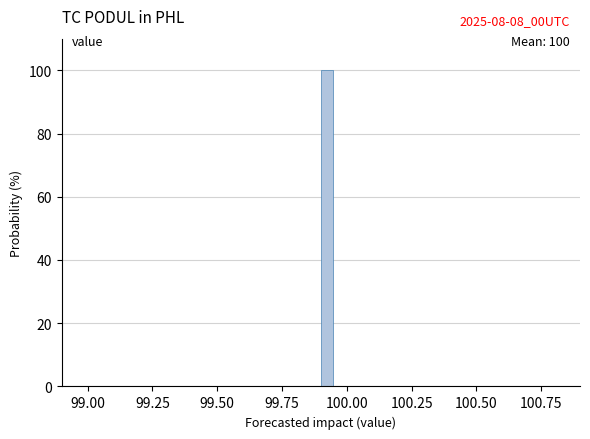

Around what value on the x-axis is the tallest bar? Give the approximate position of its centre, as read against the axis.

99.90